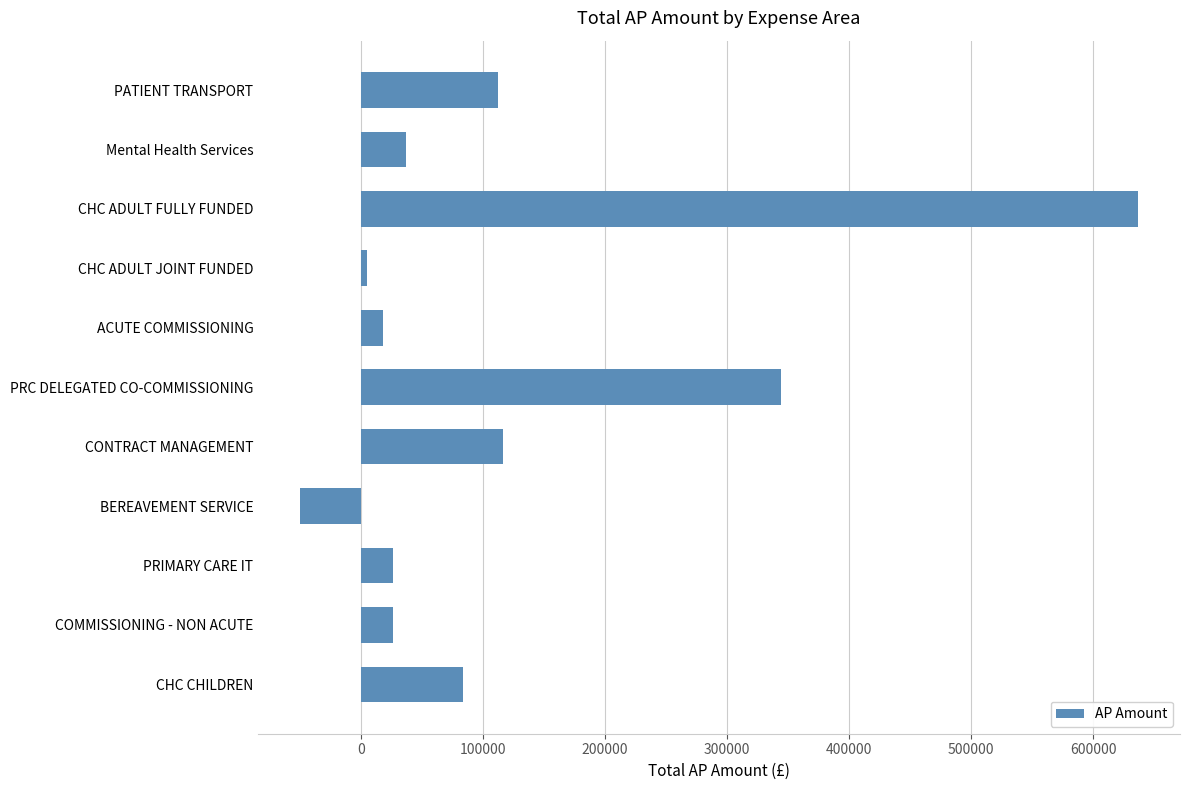

What is the difference between the maximum and minimum values?

686813.2